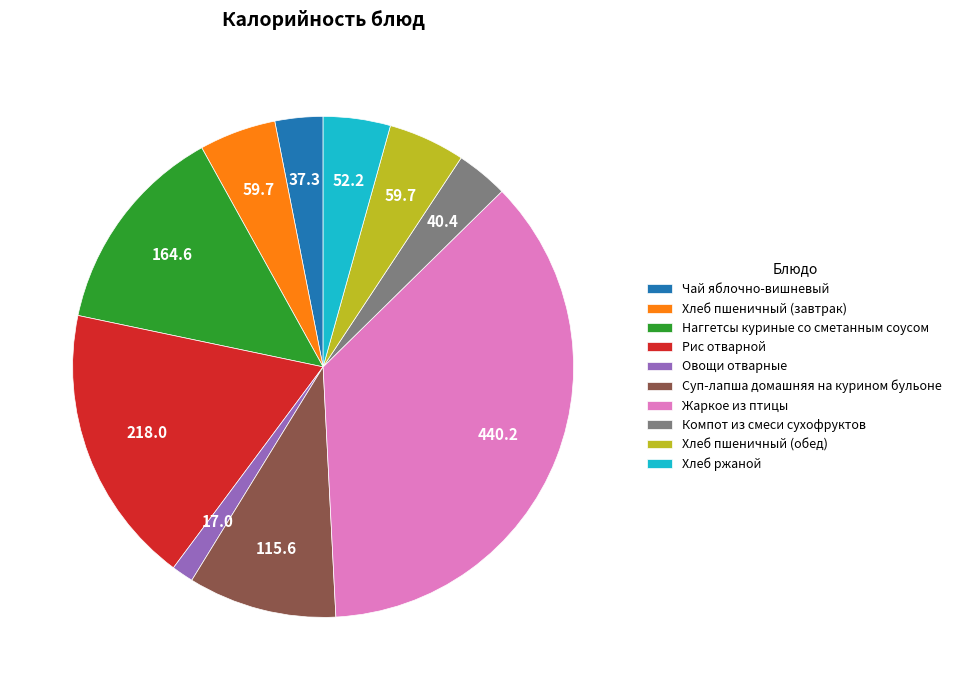

The Хлеб пшеничный (обед) slice represents 14% of the pie. True or false?

False